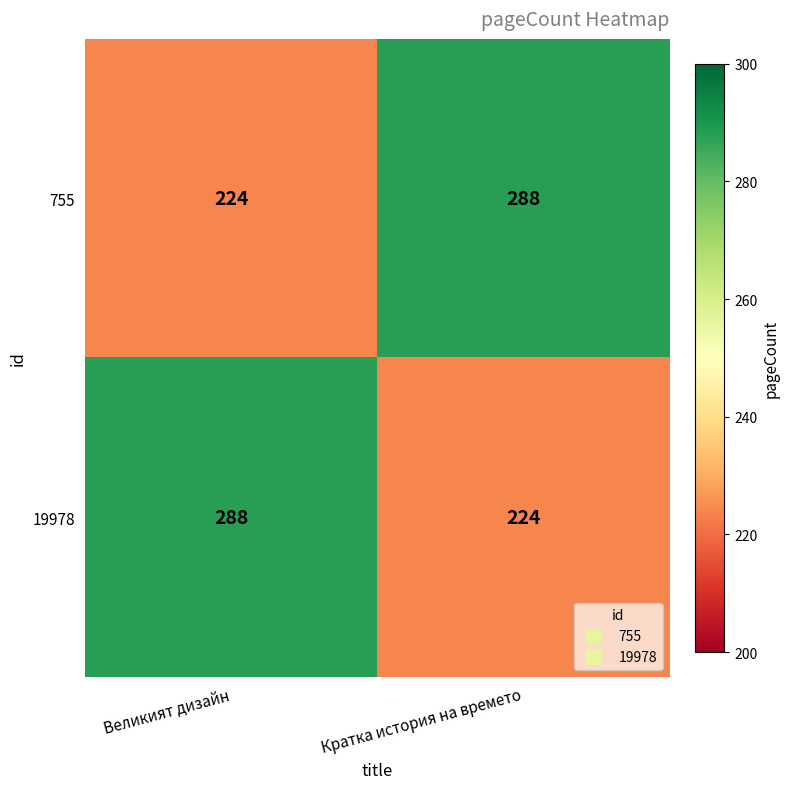

What is the total value across all series at Кратка история на времето?

512